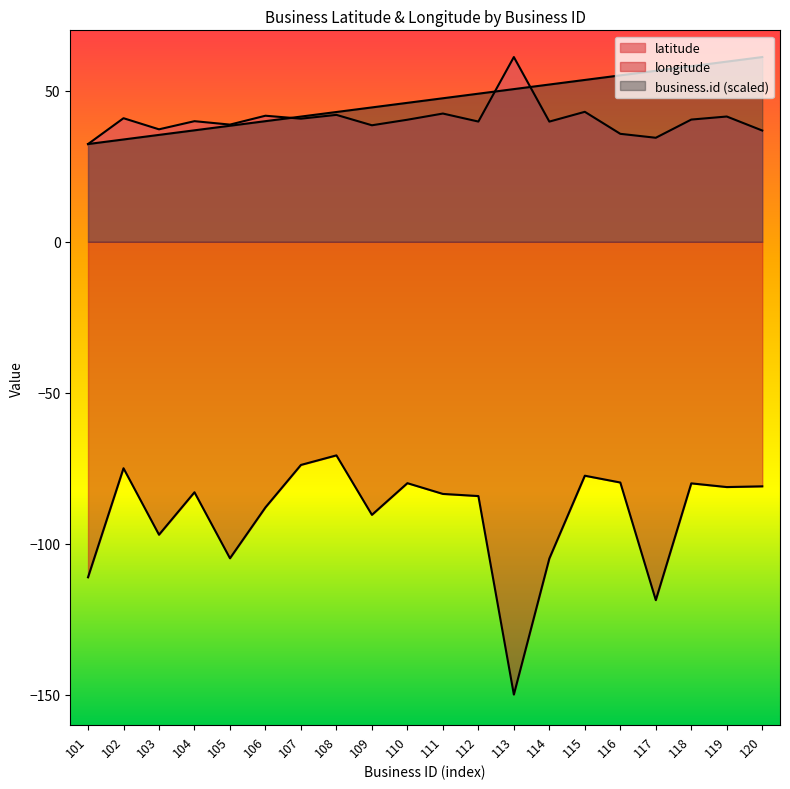

Which series has the widest spread of values?

longitude